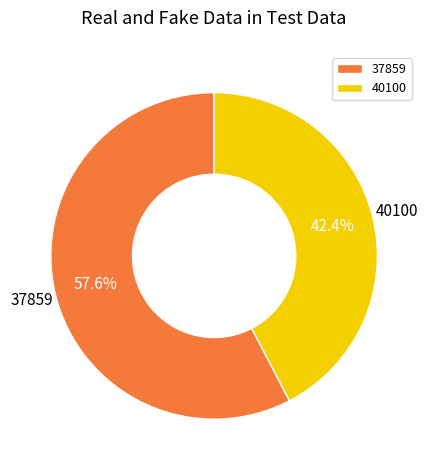

What percentage is NOT represented by 37859?

42.4%